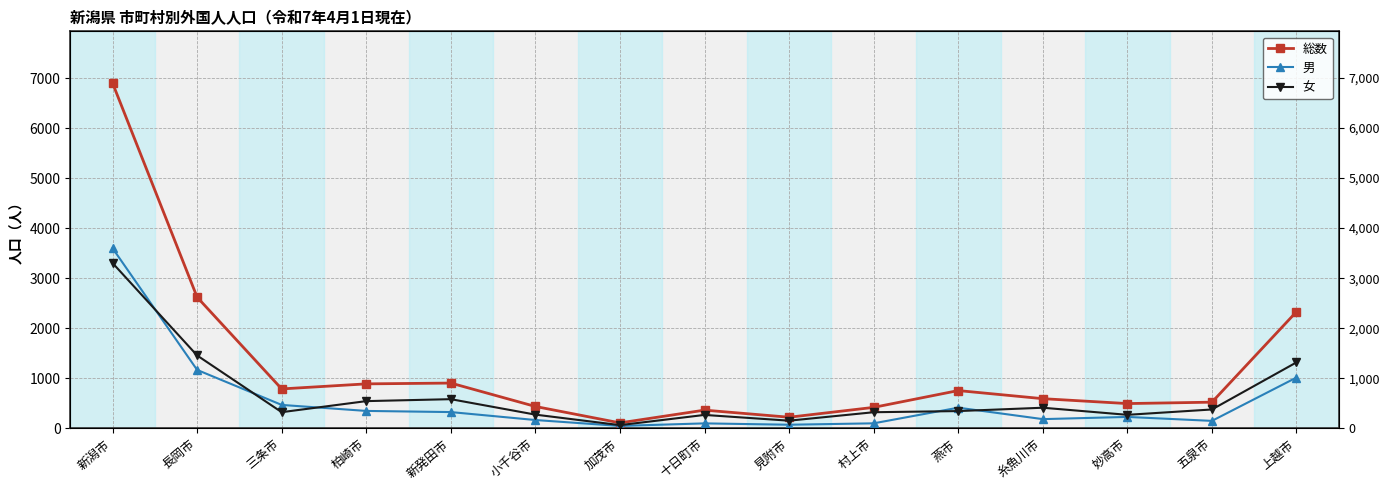

List the labels in order of 女 value, smallest first.

加茂市, 見附市, 十日町市, 妙高市, 小千谷市, 村上市, 三条市, 燕市, 五泉市, 糸魚川市, 柏崎市, 新発田市, 上越市, 長岡市, 新潟市